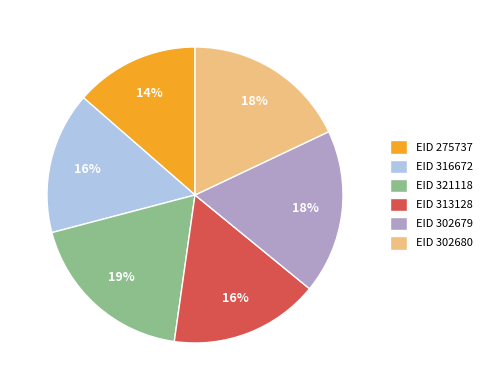

Do EID 302679 and EID 275737 together represent more than half of the pie?

No